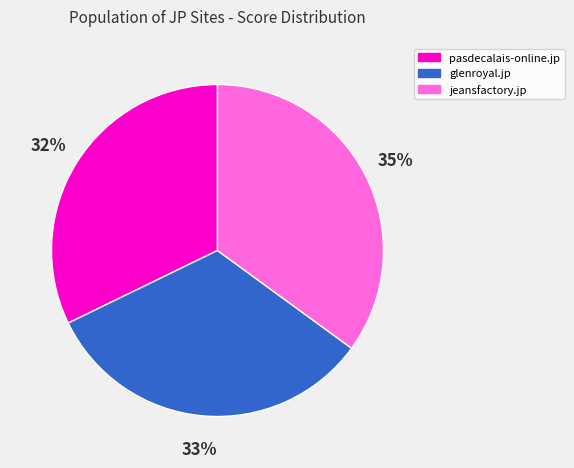

Count the number of slices in the pie.

3